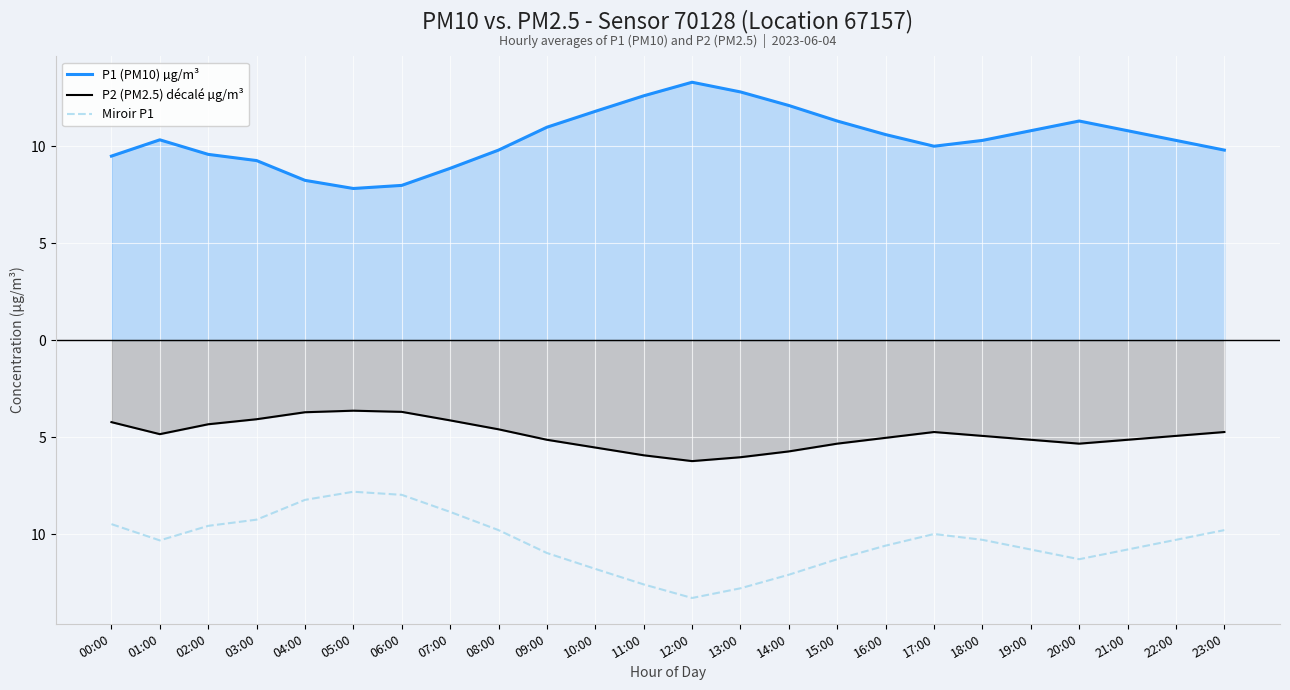

Reading left to right, list all the values displayed in this chart.

P1 (PM10) µg/m³: 00:00=9.5	01:00=10.3	02:00=9.6	03:00=9.3	04:00=8.2	05:00=7.8	06:00=8.0	07:00=8.9	08:00=9.8	09:00=11.0	10:00=11.8	11:00=12.6	12:00=13.3	13:00=12.8	14:00=12.1	15:00=11.3	16:00=10.6	17:00=10.0	18:00=10.3	19:00=10.8	20:00=11.3	21:00=10.8	22:00=10.3	23:00=9.8
P2 (PM2.5) décalé µg/m³: 00:00=-4.2	01:00=-4.8	02:00=-4.3	03:00=-4.1	04:00=-3.7	05:00=-3.6	06:00=-3.7	07:00=-4.1	08:00=-4.6	09:00=-5.1	10:00=-5.5	11:00=-5.9	12:00=-6.2	13:00=-6.0	14:00=-5.7	15:00=-5.3	16:00=-5.0	17:00=-4.7	18:00=-4.9	19:00=-5.1	20:00=-5.3	21:00=-5.1	22:00=-4.9	23:00=-4.7
Miroir P1: 00:00=-9.5	01:00=-10.3	02:00=-9.6	03:00=-9.3	04:00=-8.2	05:00=-7.8	06:00=-8.0	07:00=-8.9	08:00=-9.8	09:00=-11.0	10:00=-11.8	11:00=-12.6	12:00=-13.3	13:00=-12.8	14:00=-12.1	15:00=-11.3	16:00=-10.6	17:00=-10.0	18:00=-10.3	19:00=-10.8	20:00=-11.3	21:00=-10.8	22:00=-10.3	23:00=-9.8